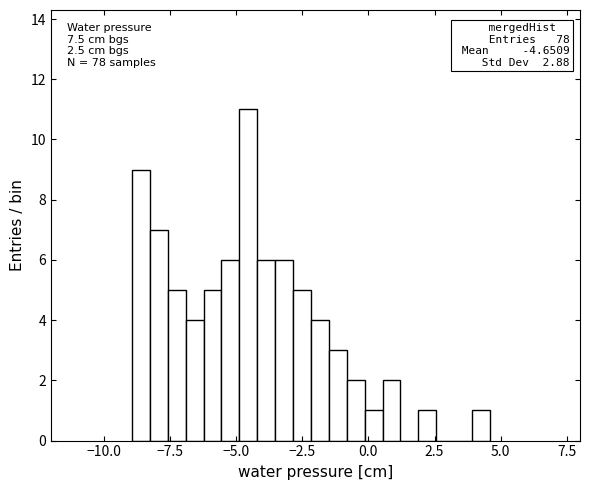

Read against the x-axis, roughly where is the centre of the tallest bar?

-4.5